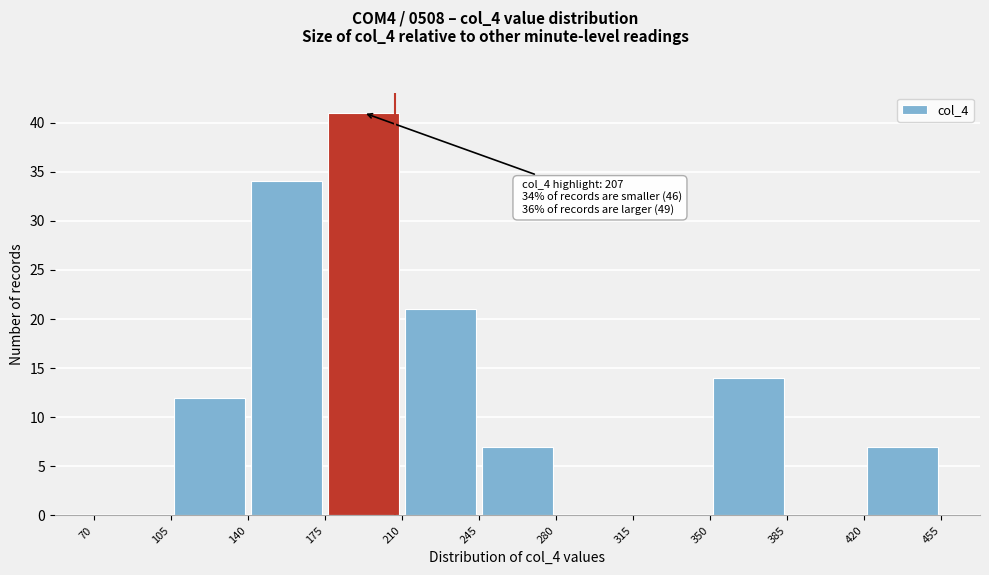

Which range on the x-axis has the tallest bar?

175 to 210